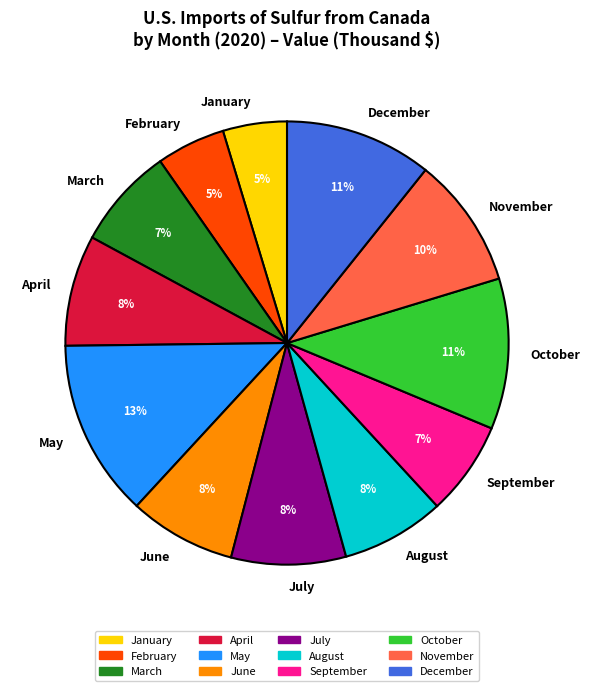

Combined, do August and October account for over 50%?

No